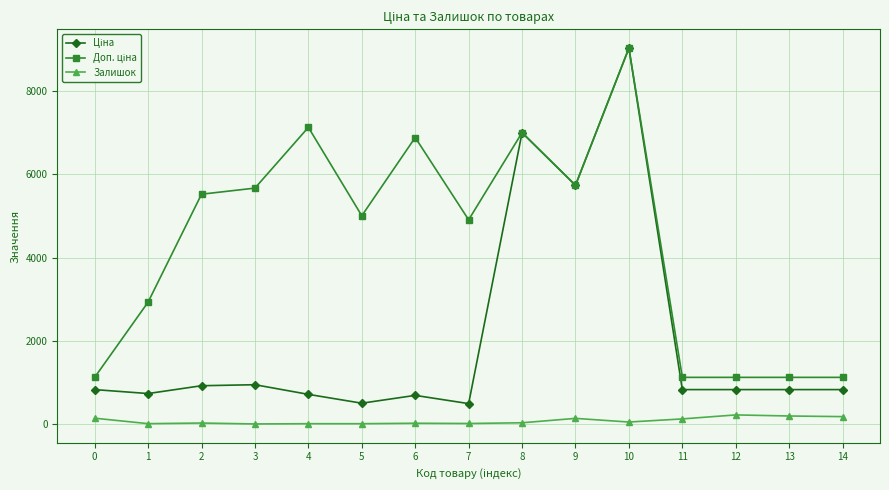

How many categories are shown in the chart?

15